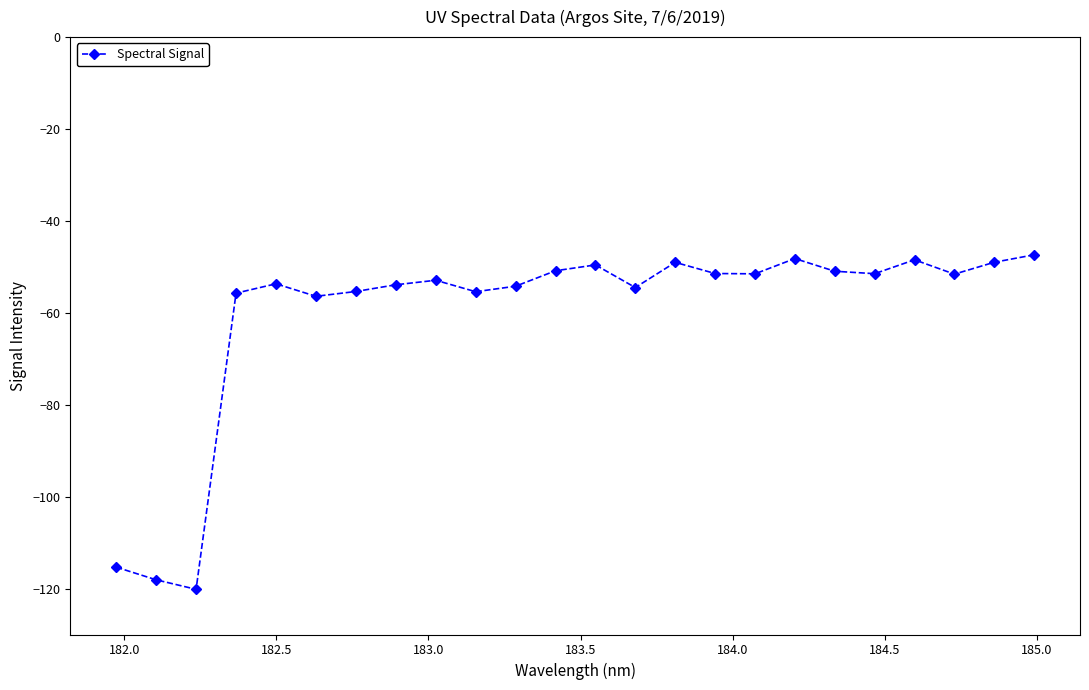

True or false: the data has more than 0 interior local peaks.

True